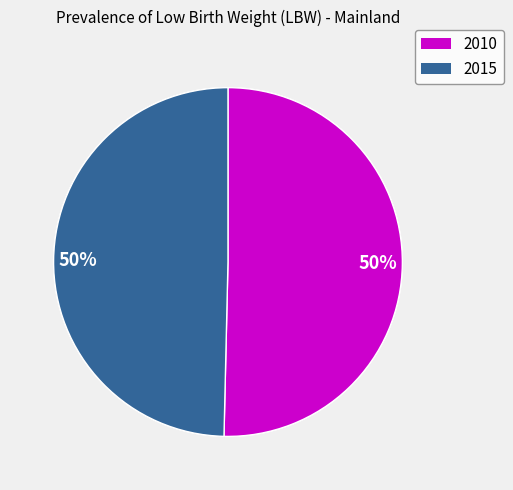

To the nearest percent, what portion does 2015 represent?

50%